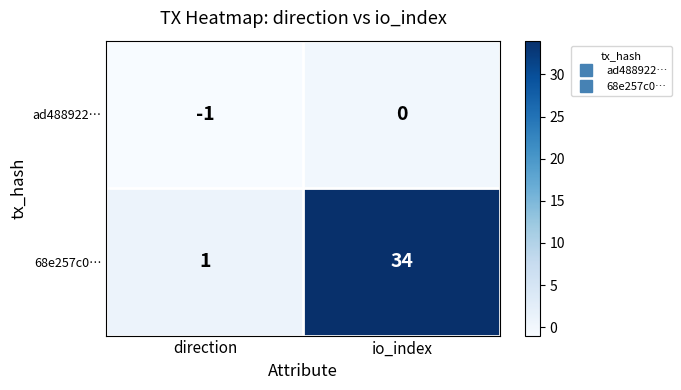

Rank the series at direction from highest to lowest value.

68e257c0…, ad488922…